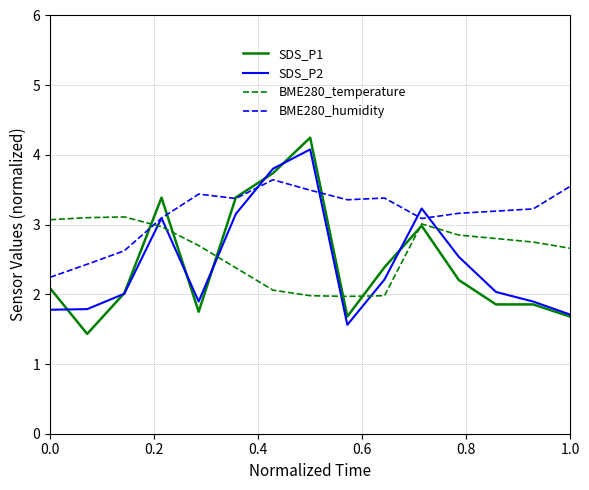

What are all the series names shown in the legend?

SDS_P1, SDS_P2, BME280_temperature, BME280_humidity